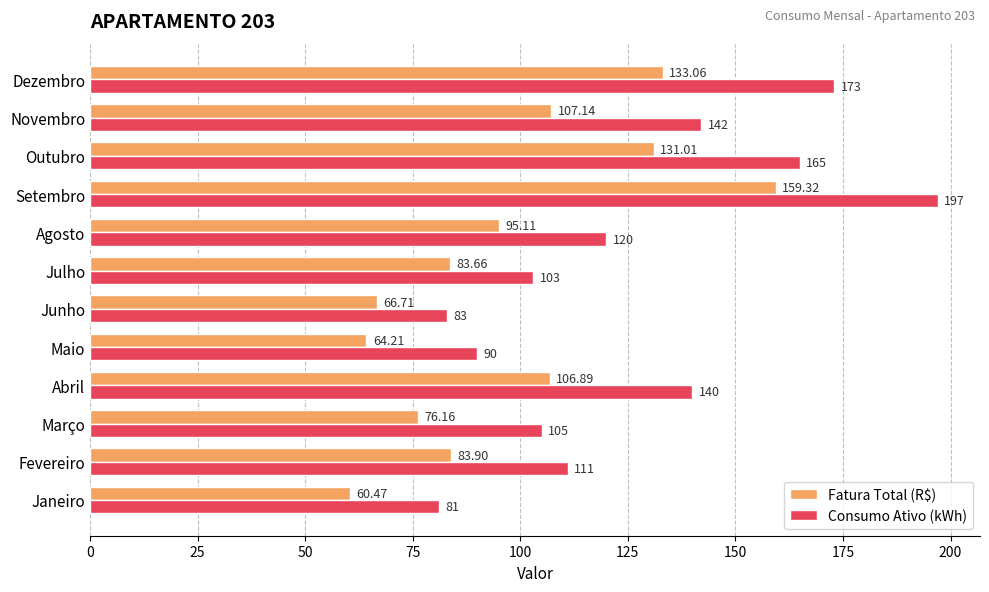

Is the value of Consumo Ativo (kWh) at Dezembro greater than the value of Fatura Total (R$) at Julho?

Yes